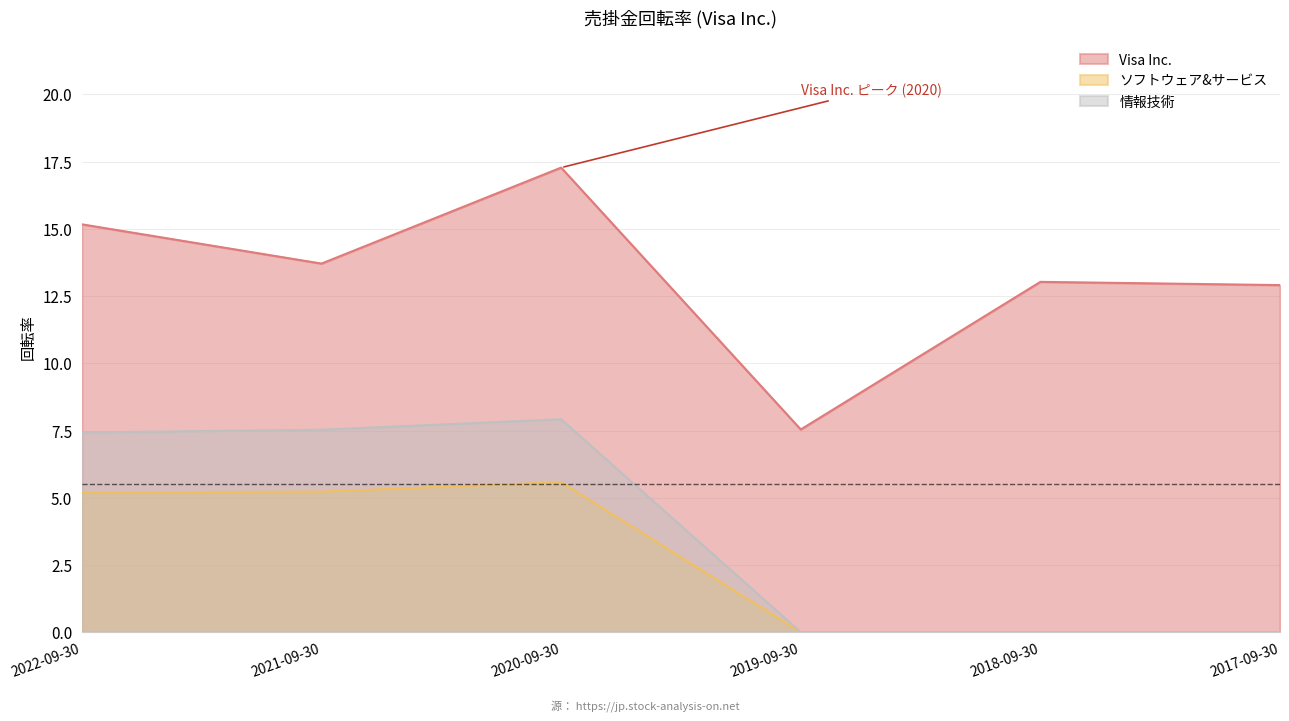

Rank the series at 2019-09-30 from lowest to highest value.

ソフトウェア&サービス, 情報技術, Visa Inc.